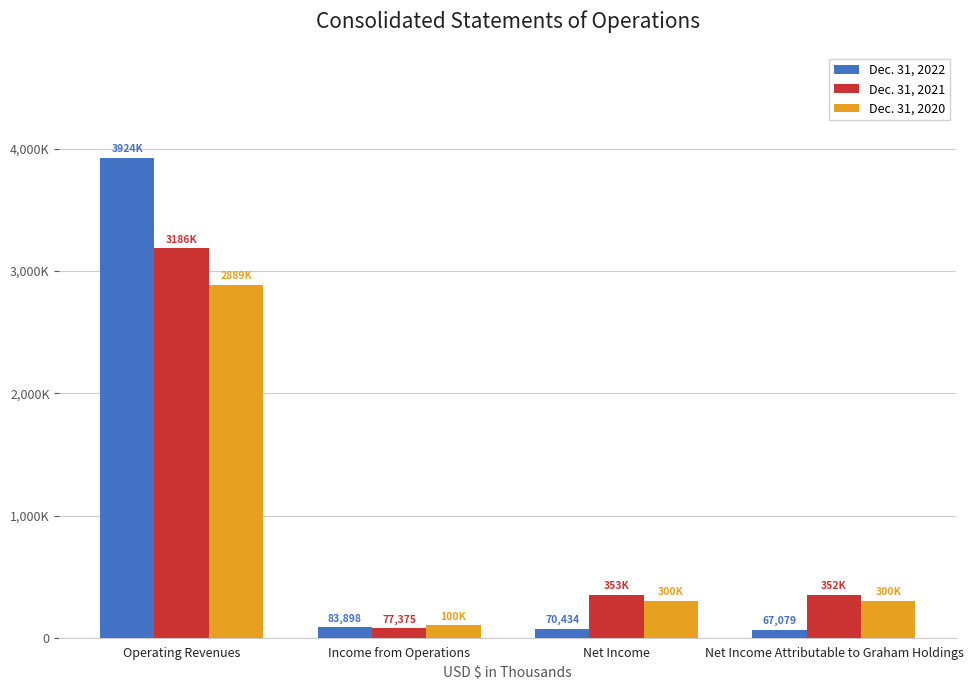

Does the chart contain any negative values?

No